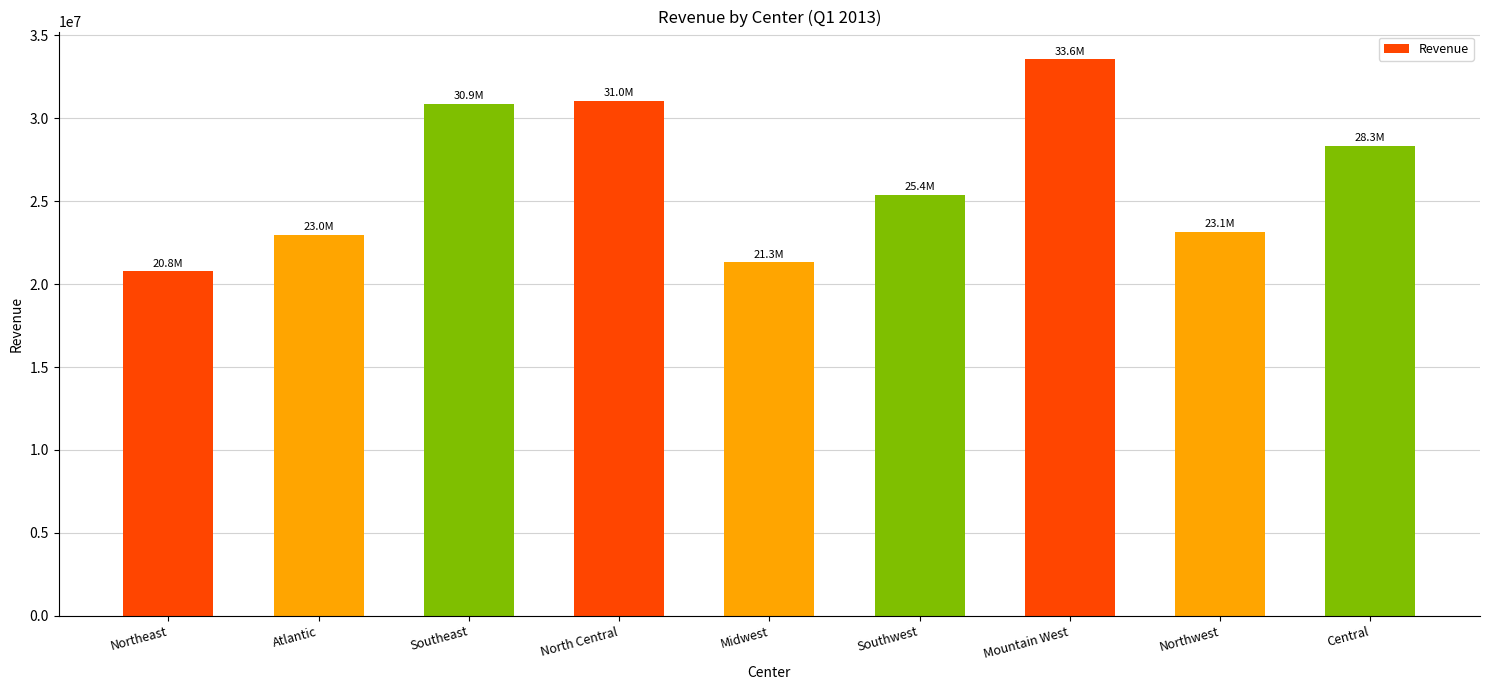

How many series are shown in this chart?

1